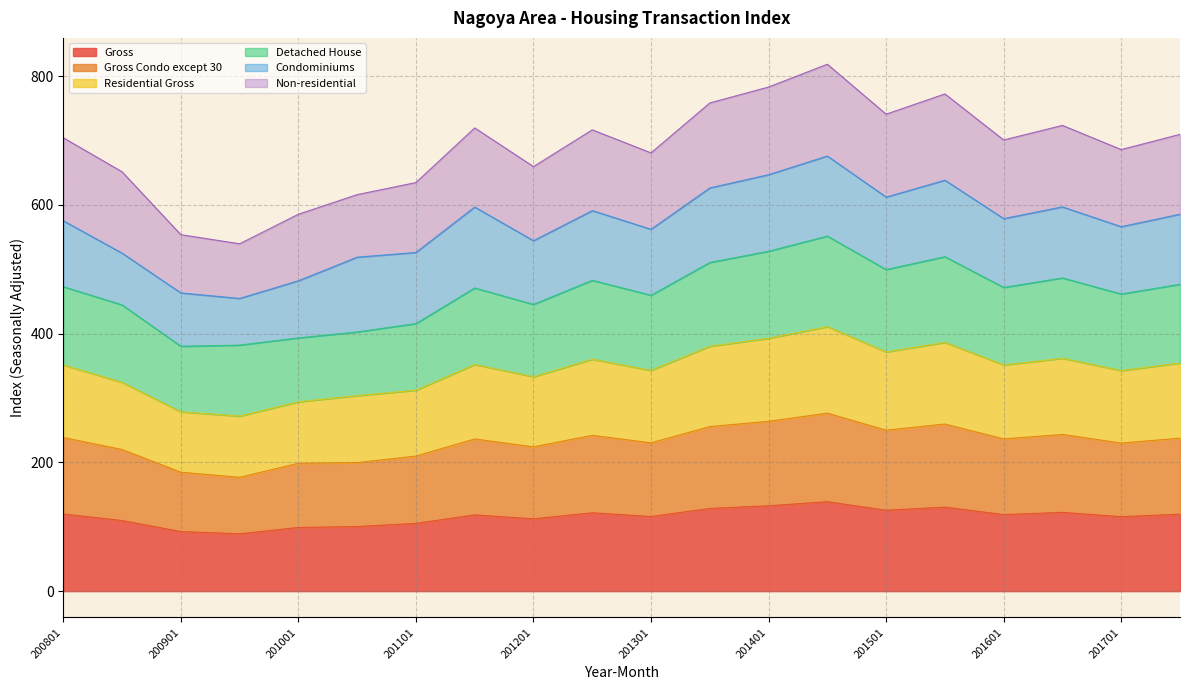

In Gross, how many points are lower than both neighbors (excluding endpoints)?

6